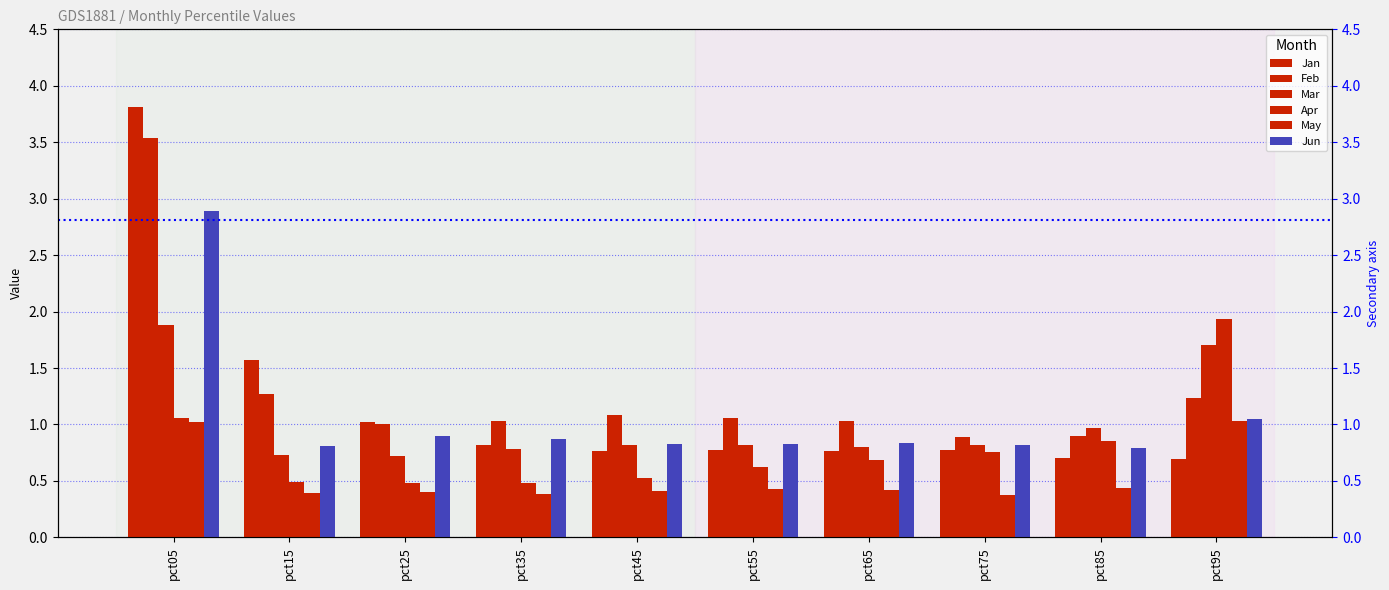

How many bars are there in each group?

6